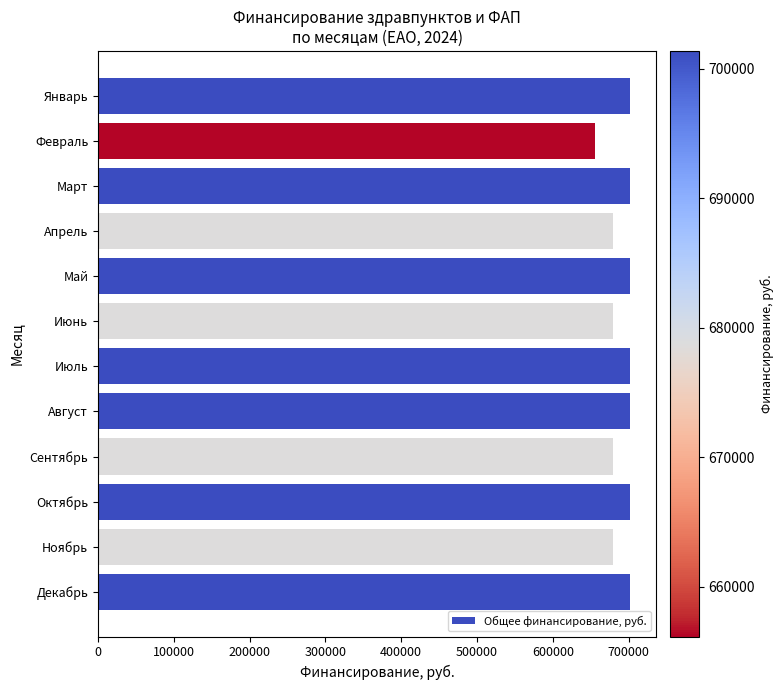

Approximately how many times larger is the value at Сентябрь compared to Октябрь?

1.0